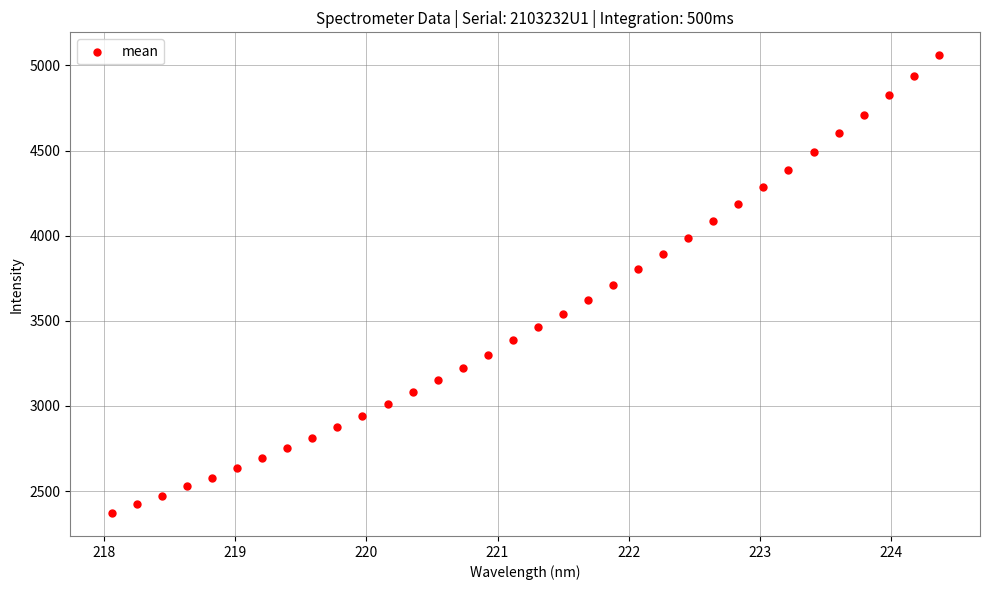

What is the range of X values (max minus min)?

6.3